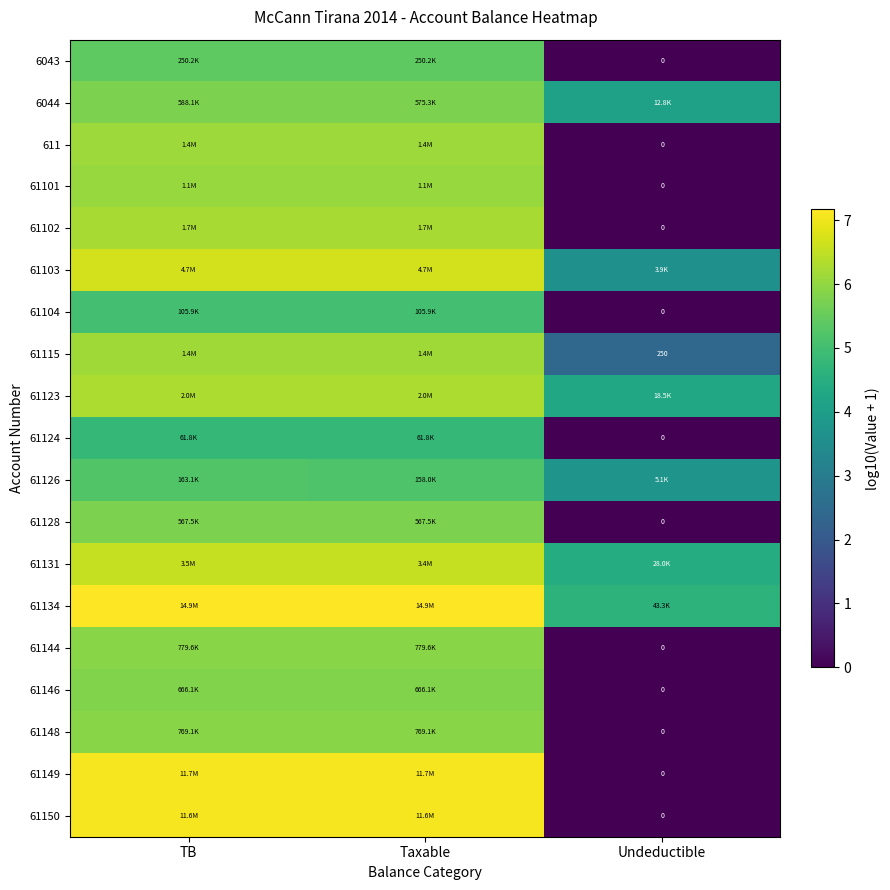

At Undeductible, list the series in order from smallest to largest.

6043, 611, 61101, 61102, 61104, 61124, 61128, 61144, 61146, 61148, 61149, 61150, 61115, 61103, 61126, 6044, 61123, 61131, 61134